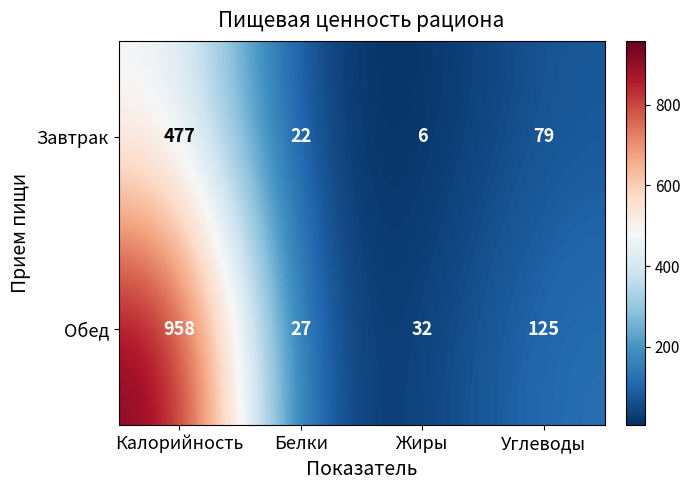

Which label corresponds to the largest value in the chart?

Калорийность